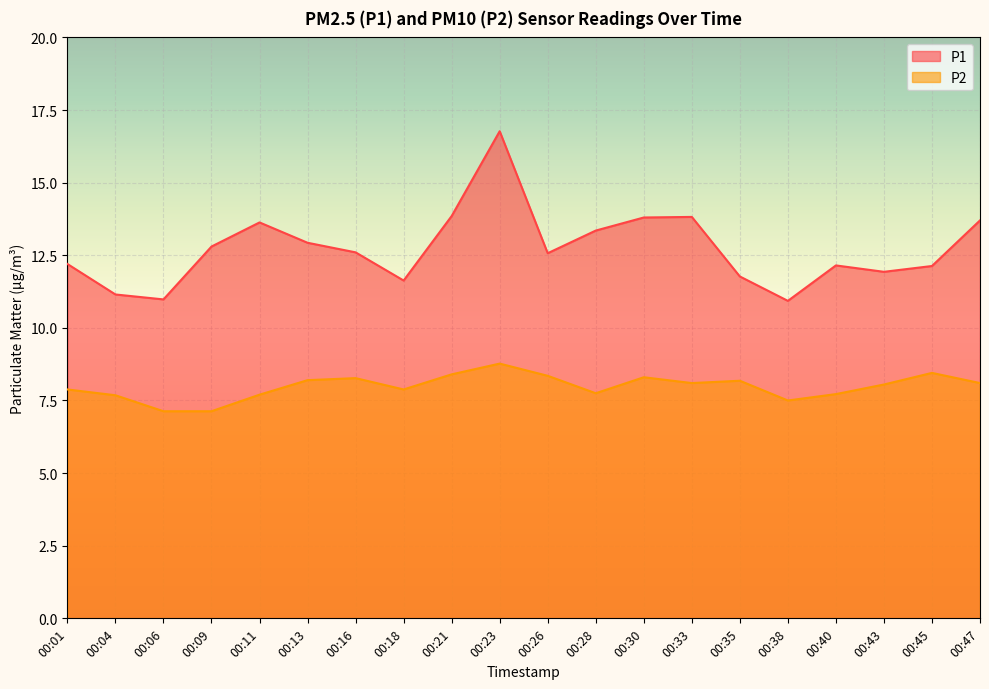

True or false: P1 and P2 intersect in this chart.

False